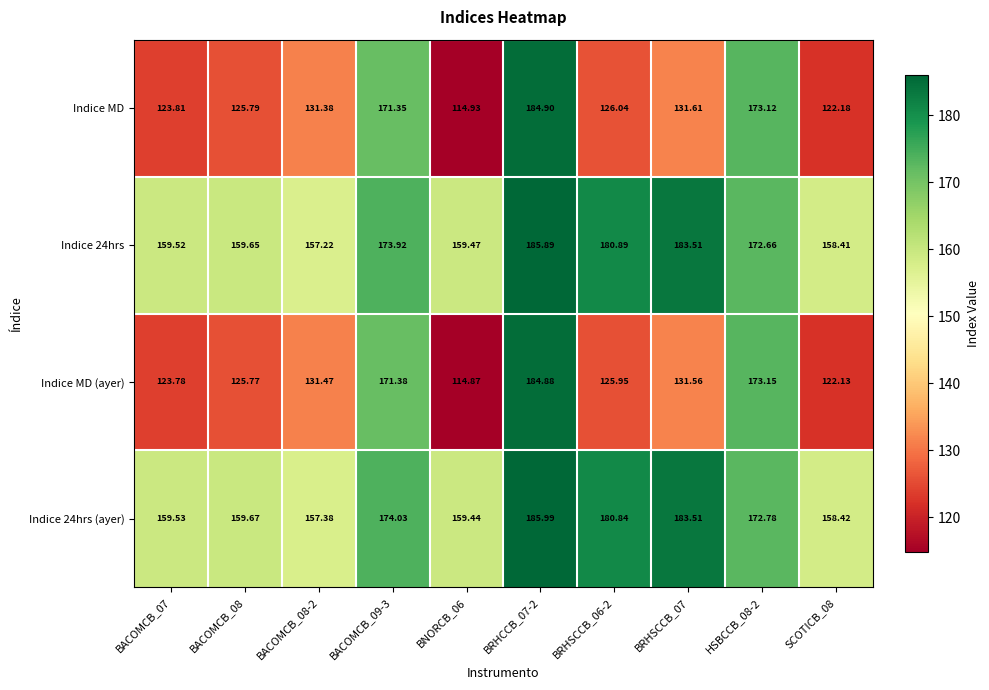

Which series has the largest range (max minus min)?

Indice MD (ayer)